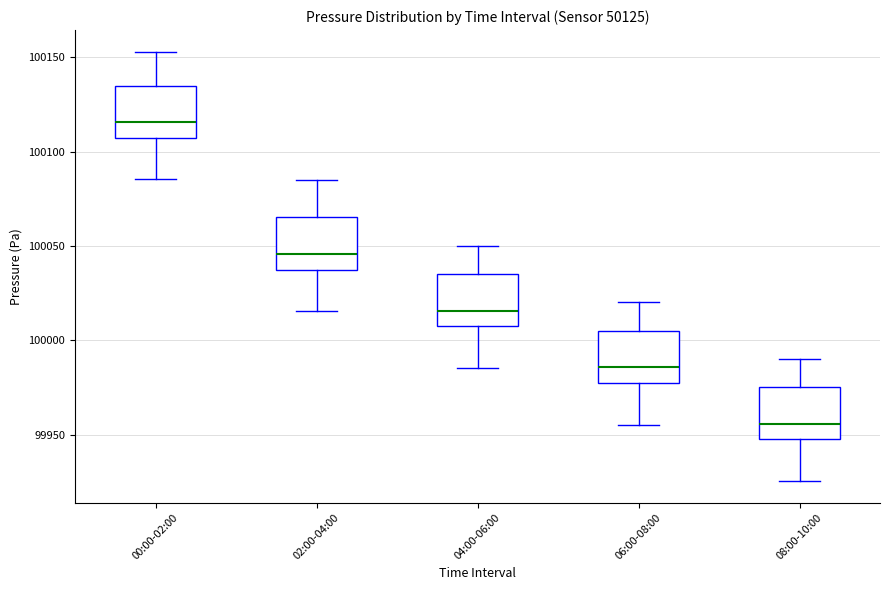

Reading left to right, transcribe this box plot: for each box, give where its median line is, the range the box spans, and where its two whiskers end, as read against the y-axis. The values are not printed on the chart, so give them approximately, as read against the axis.

00:00-02:00: median 100115, box 100105 to 100135, whiskers 100085 to 100155
02:00-04:00: median 100045, box 100035 to 100065, whiskers 100015 to 100085
04:00-06:00: median 100015, box 100005 to 100035, whiskers 99985 to 100050
06:00-08:00: median 99985, box 99975 to 100005, whiskers 99955 to 100020
08:00-10:00: median 99955, box 99945 to 99975, whiskers 99925 to 99990